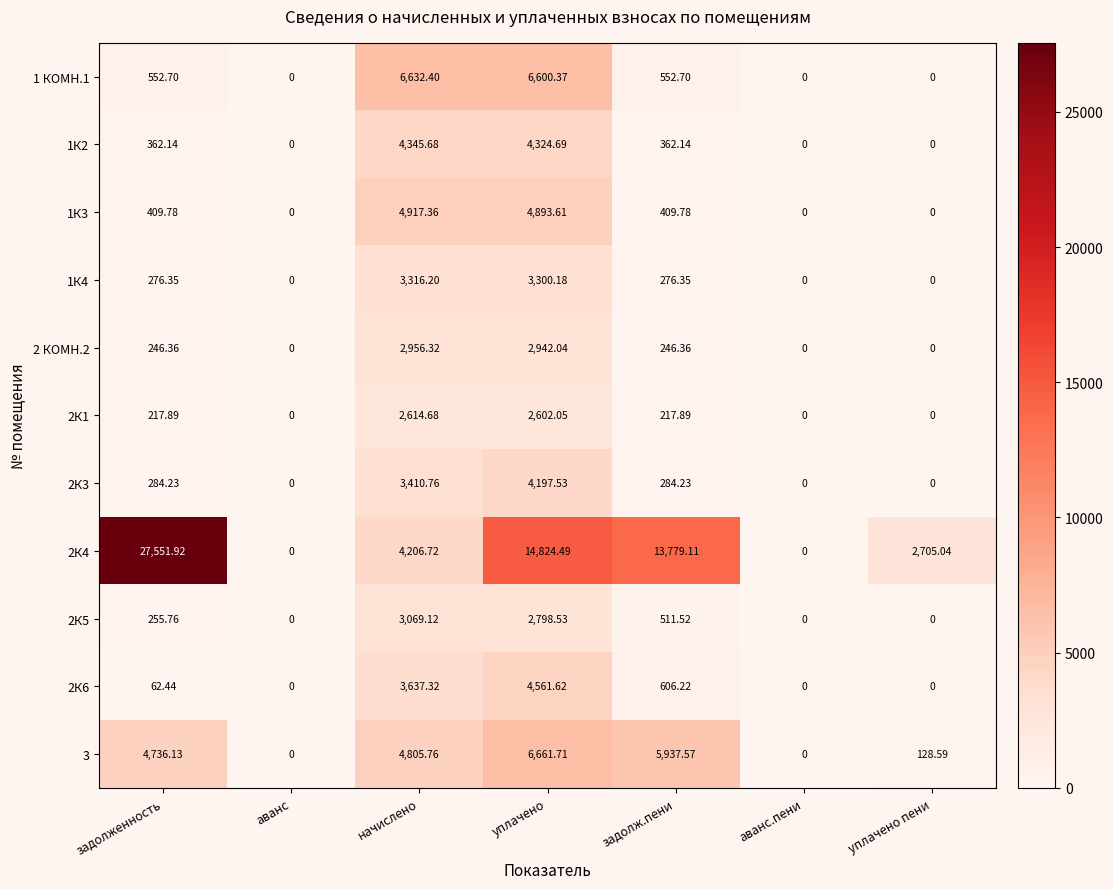

At which label does 1К2 first exceed 362?

задолженность